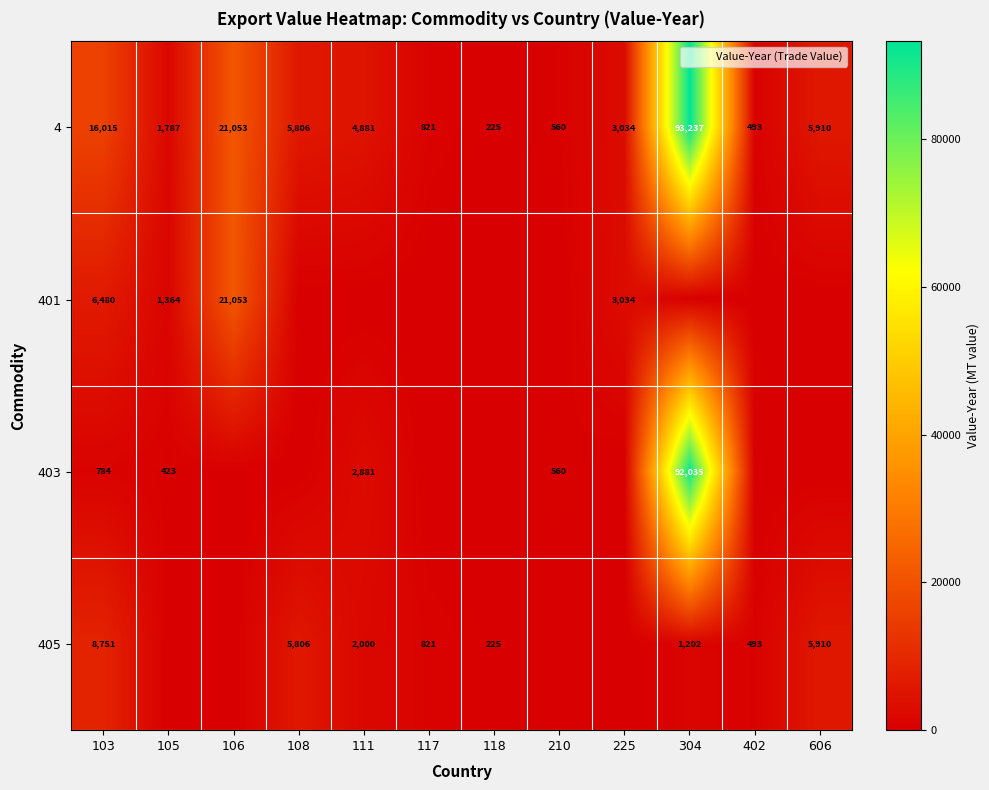

How many data points does each series have?

12